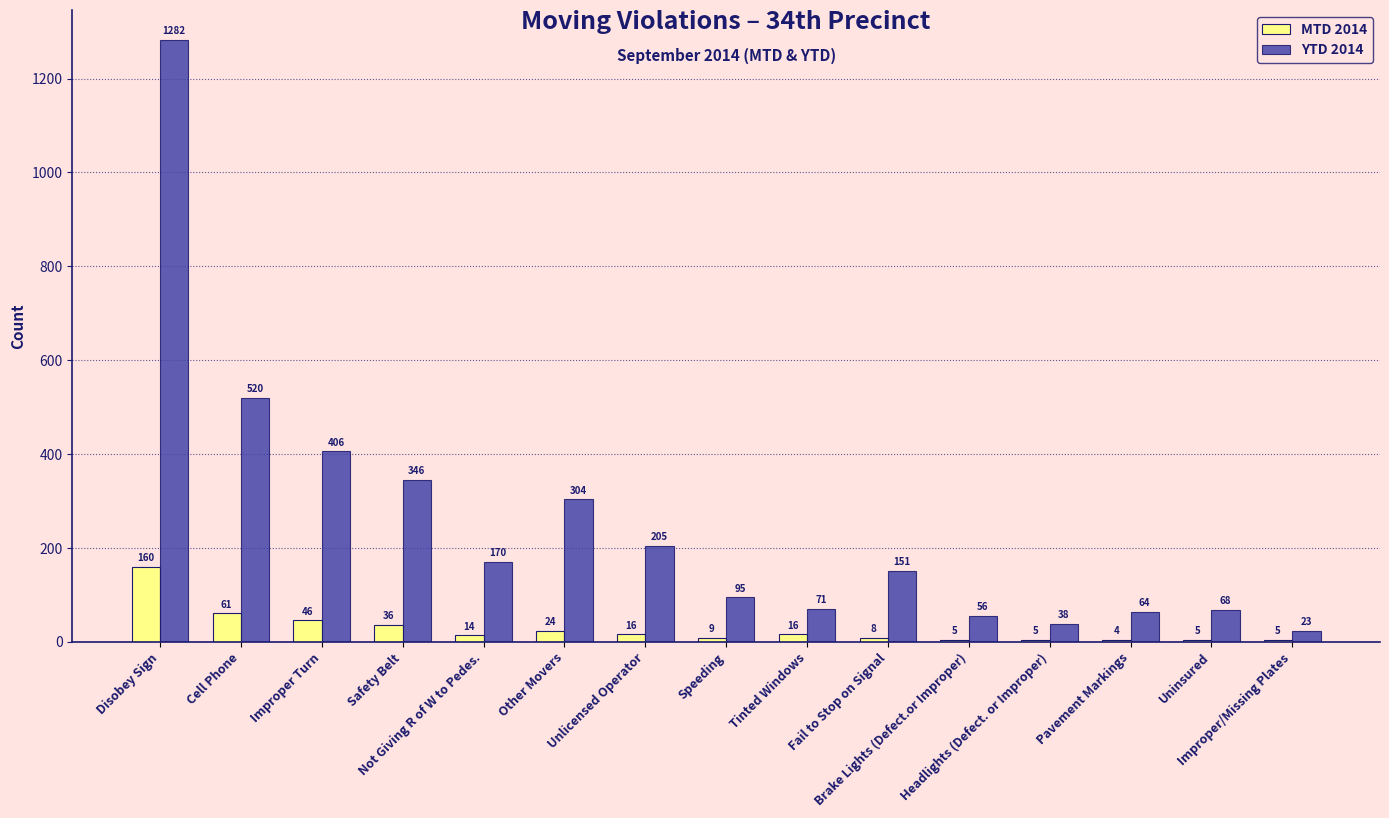

What is the average value of the YTD 2014 series?

253